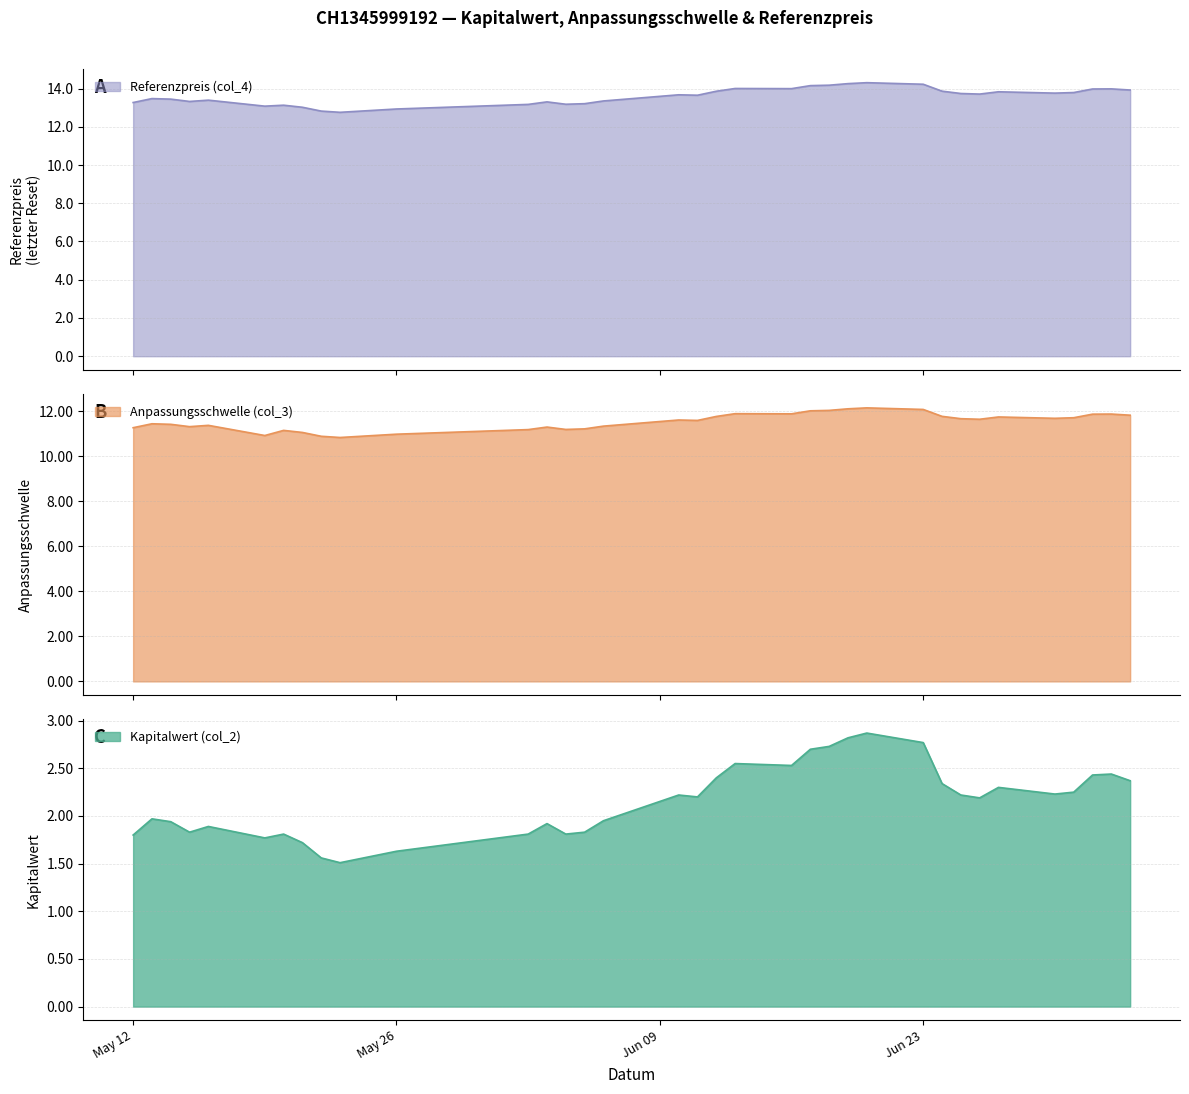

Read the Referenzpreis (col_4) value at 2025-05-13.

13.5